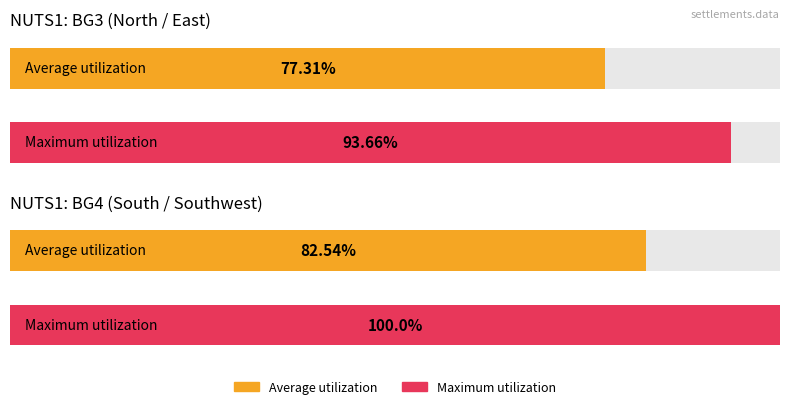

The value of Maximum at обл. Варна is 45.1. True or false?

False